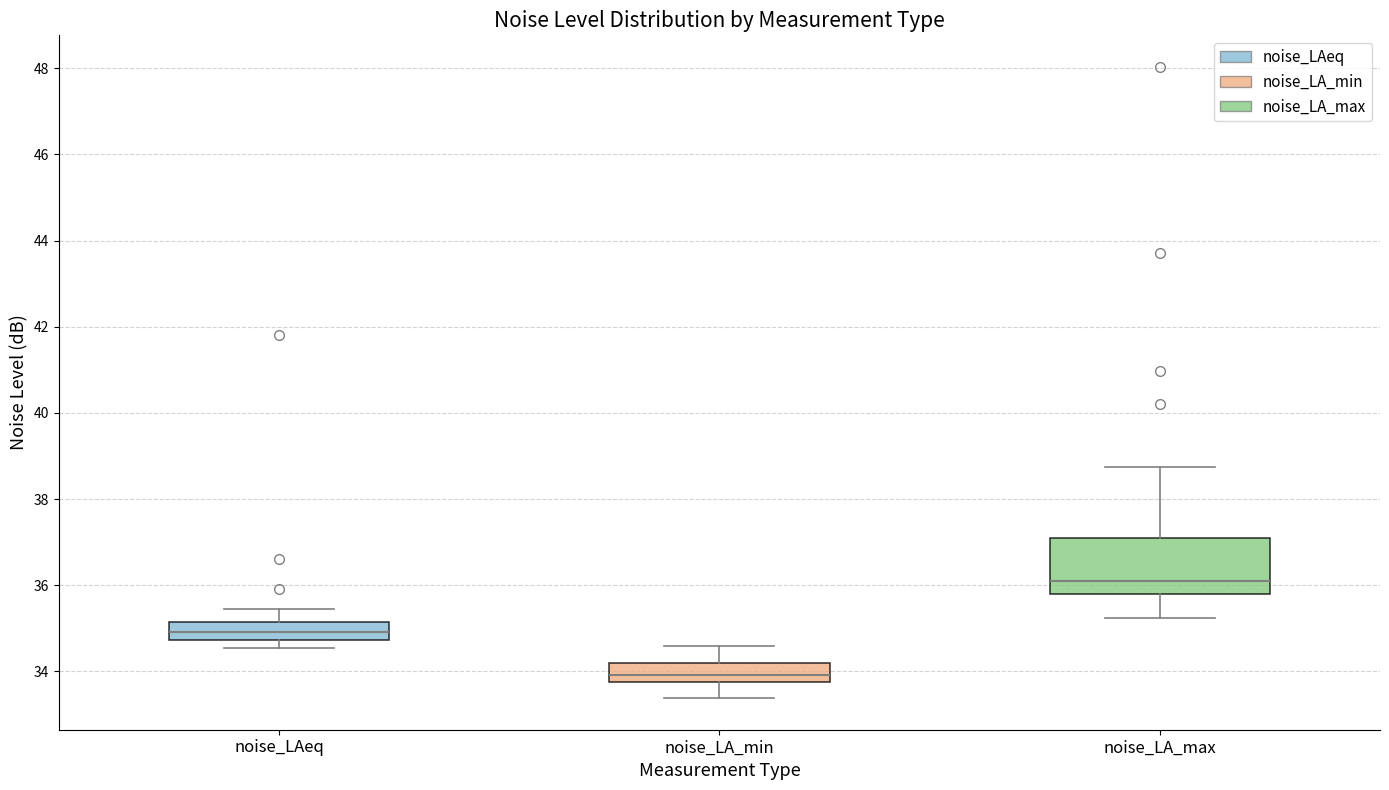

Reading left to right, transcribe this box plot: for each box, give where its median line is, the range the box spans, and where its two whiskers end, as read against the y-axis. The values are not printed on the chart, so give them approximately, as read against the axis.

noise_LAeq: median 35.0, box 34.8 to 35.2, whiskers 34.6 to 35.4
noise_LA_min: median 34.0, box 33.8 to 34.2, whiskers 33.4 to 34.6
noise_LA_max: median 36.2, box 35.8 to 37.0, whiskers 35.2 to 38.8